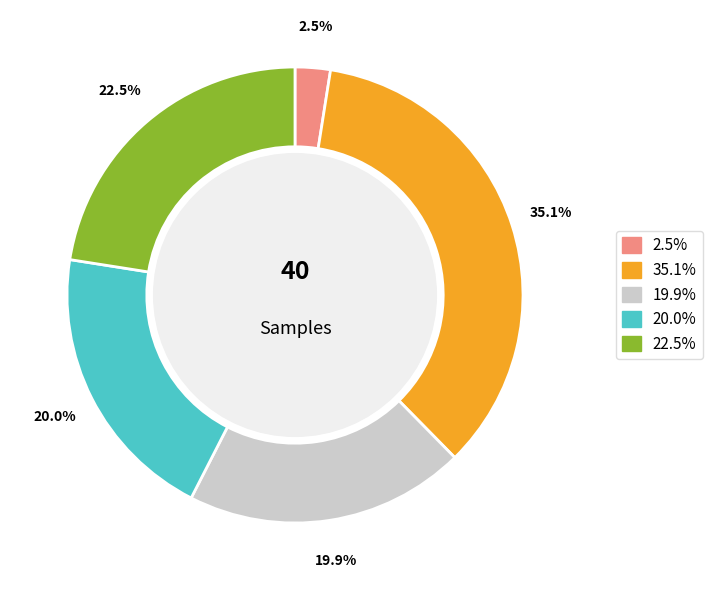

Does any single category account for the majority?

No